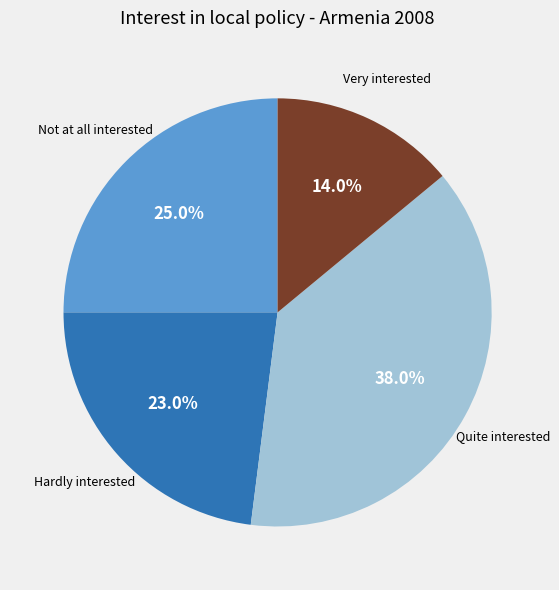

To the nearest percent, what is the average slice percentage?

25%